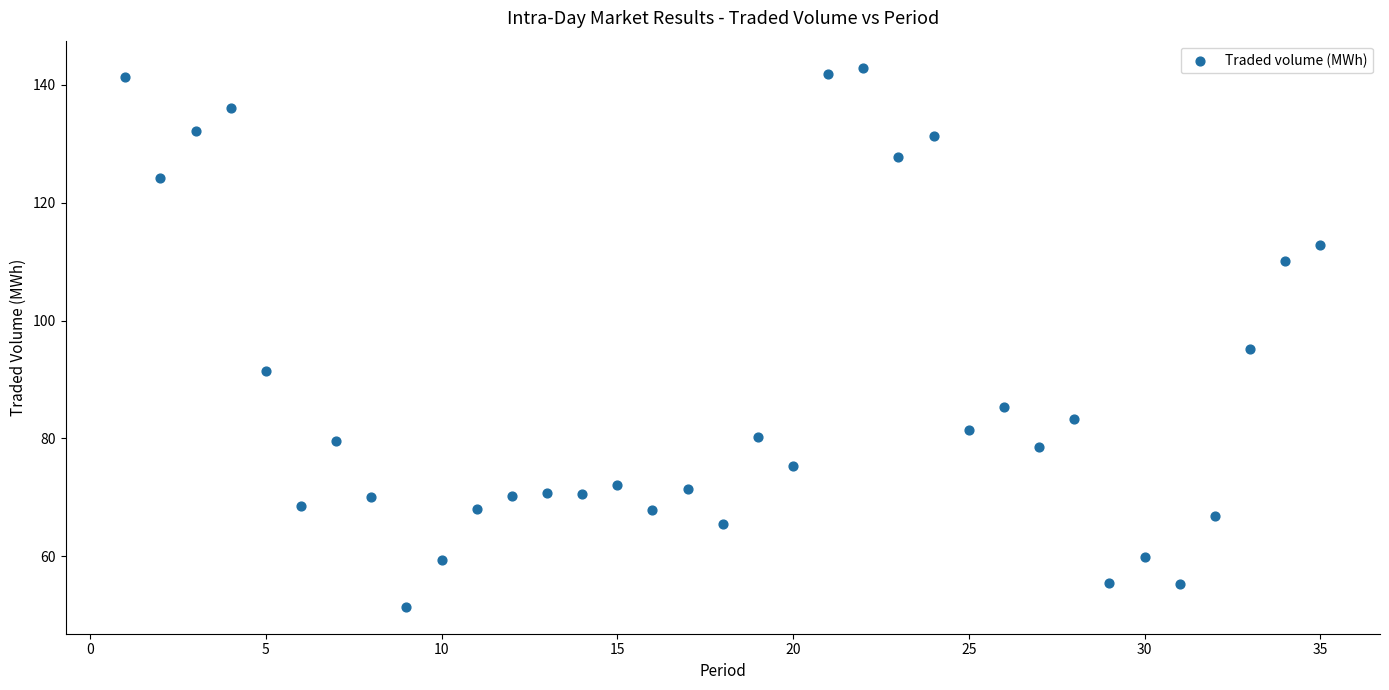

What Y value in the scatter plot is closest to 97?

95.2